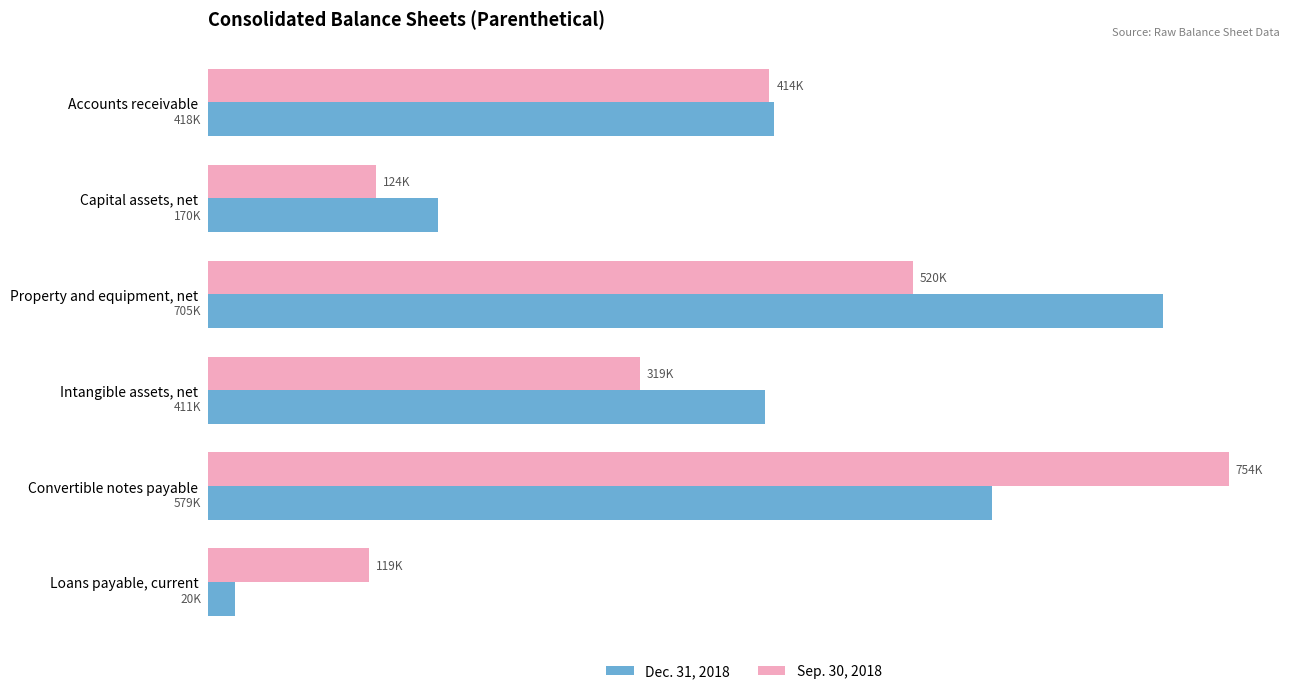

At which category is the sum across all series the highest?

Convertible notes payable